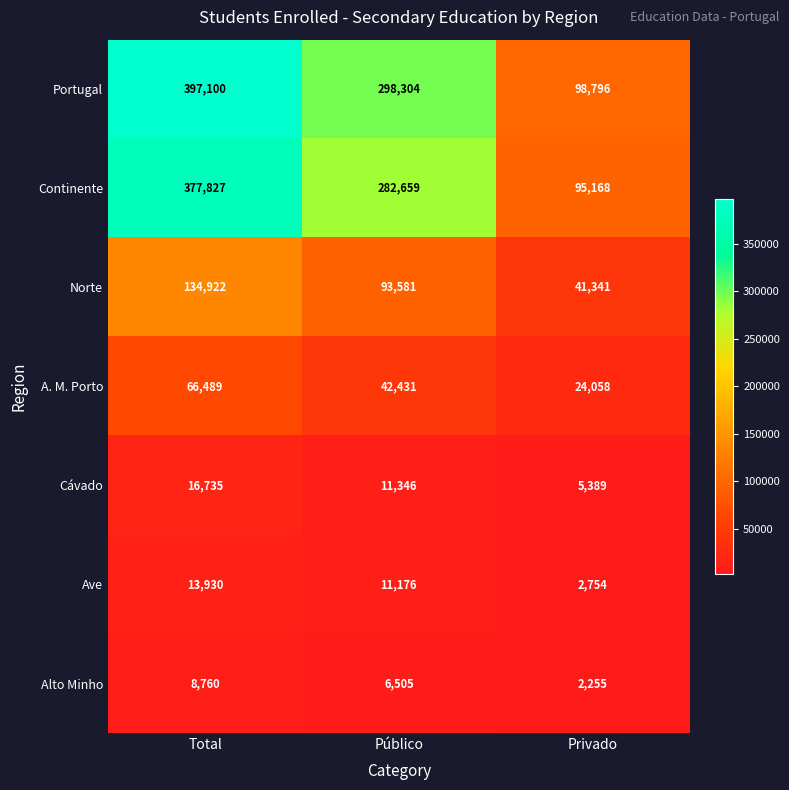

Reading left to right, list all the values displayed in this chart.

Portugal: Total=397100	Público=298304	Privado=98796
Continente: Total=377827	Público=282659	Privado=95168
Norte: Total=134922	Público=93581	Privado=41341
A. M. Porto: Total=66489	Público=42431	Privado=24058
Cávado: Total=16735	Público=11346	Privado=5389
Ave: Total=13930	Público=11176	Privado=2754
Alto Minho: Total=8760	Público=6505	Privado=2255